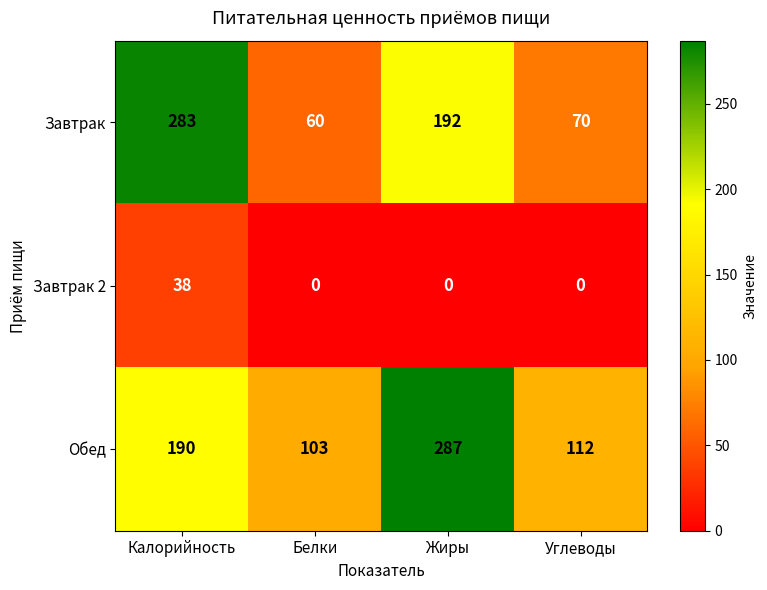

The value of Завтрак at Жиры is 261. True or false?

False